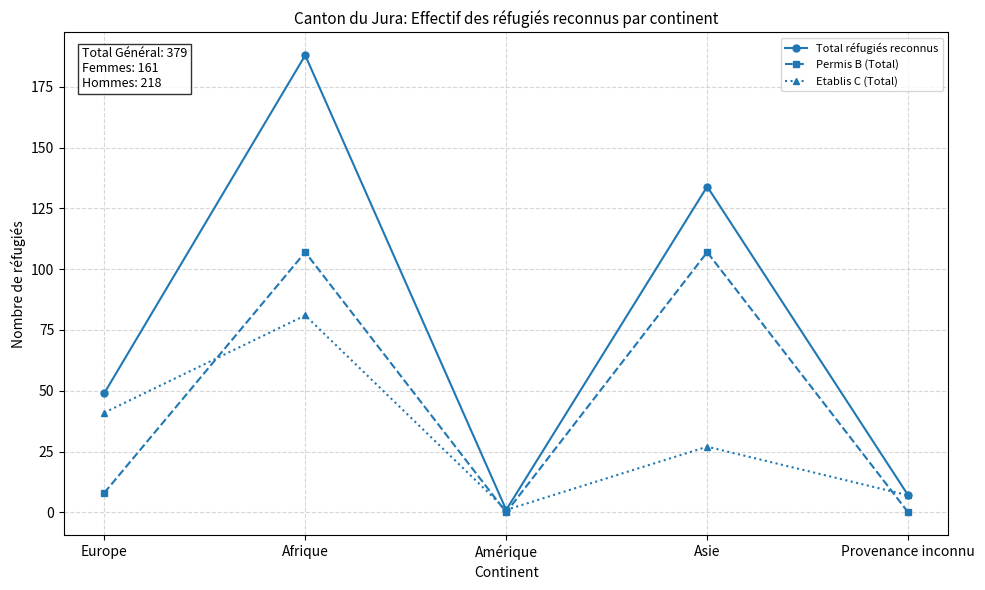

Reading right to left, extract all data points from this chart.

Total réfugiés reconnus: Provenance inconnu=7	Asie=134	Amérique=1	Afrique=188	Europe=49
Permis B (Total): Provenance inconnu=0	Asie=107	Amérique=0	Afrique=107	Europe=8
Etablis C (Total): Provenance inconnu=7	Asie=27	Amérique=1	Afrique=81	Europe=41